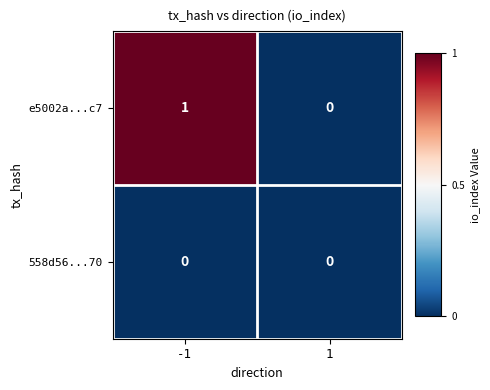

Rank the series by their average value, from lowest to highest.

558d56...70, e5002a...c7